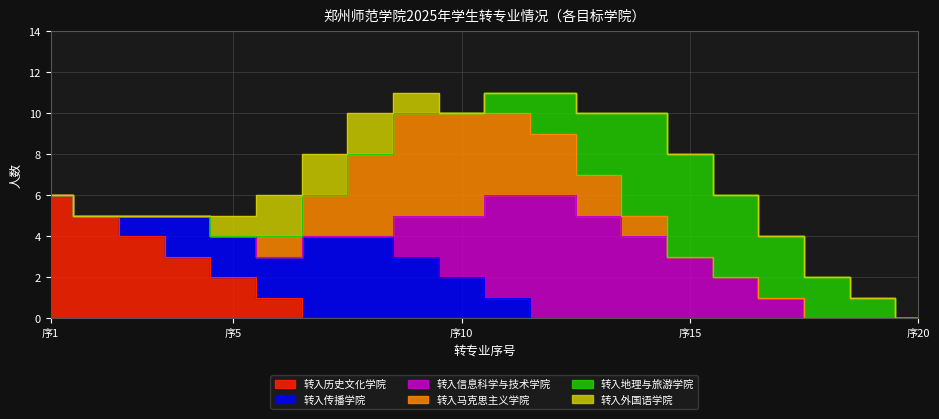

Is the value of 转入外国语学院 at 15 greater than the value of 转入信息科学与技术学院 at 1?

No